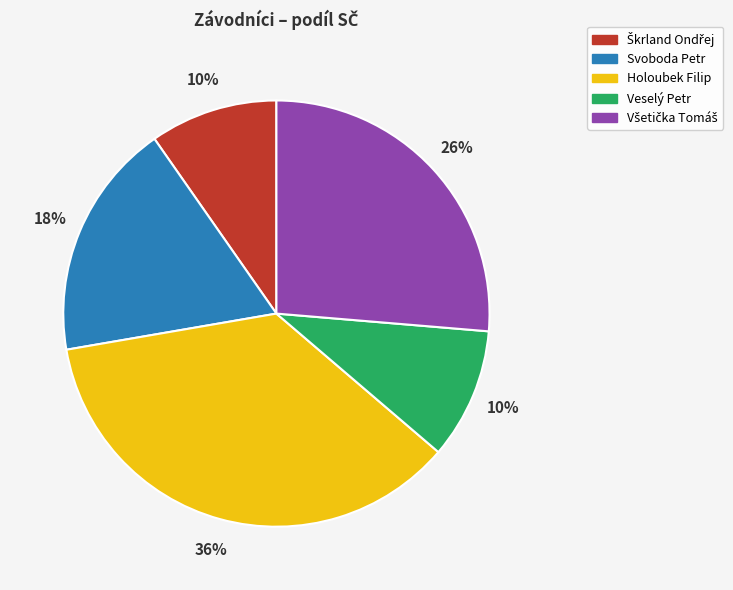

Count the number of slices in the pie.

5